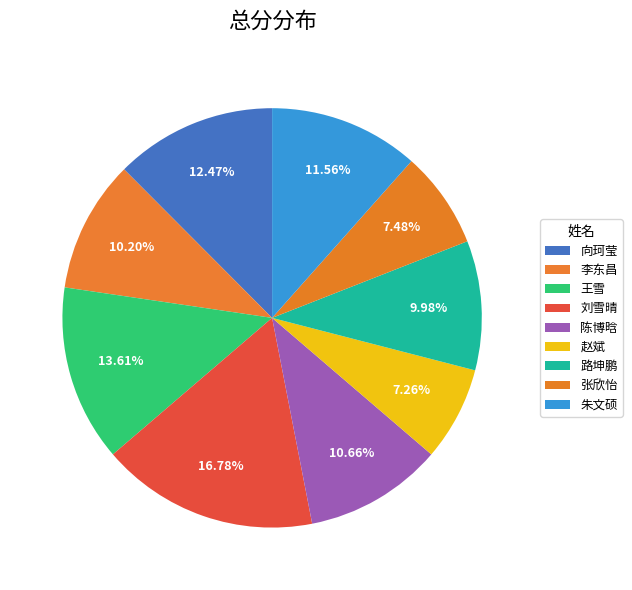

Count the number of slices in the pie.

9